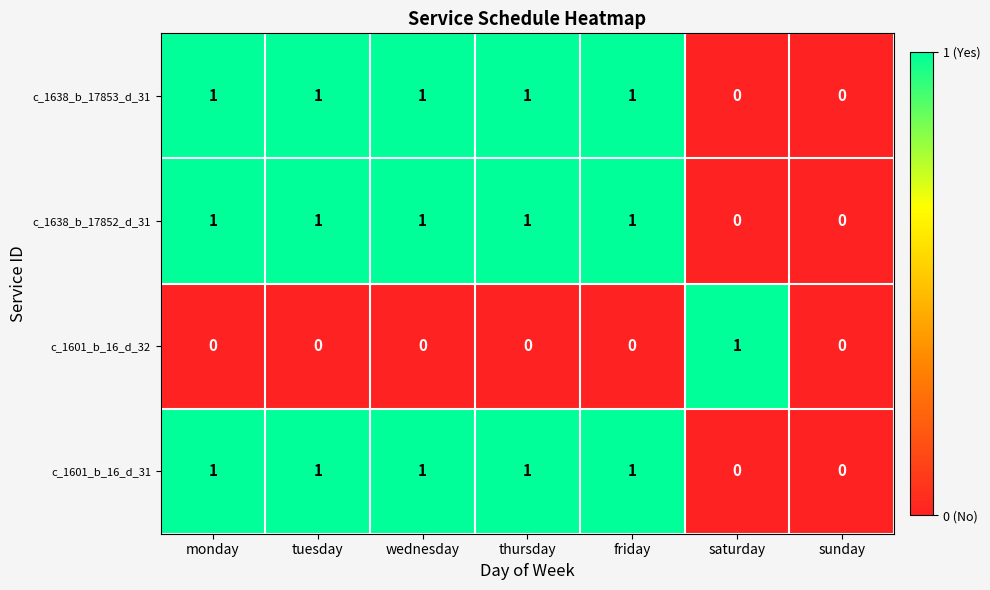

What is the sum of all c_1638_b_17853_d_31 values?

5